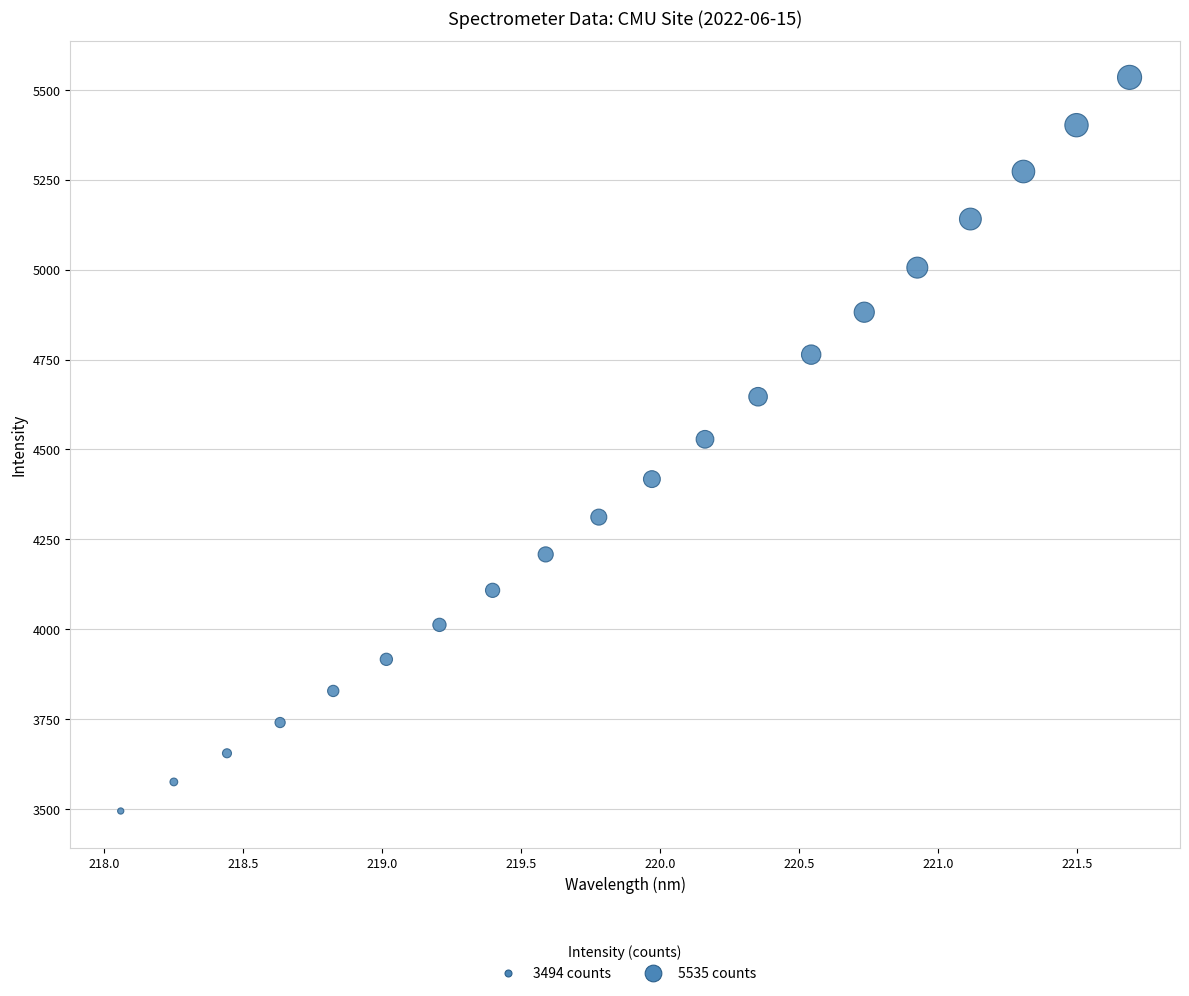

How many data points are displayed?

20